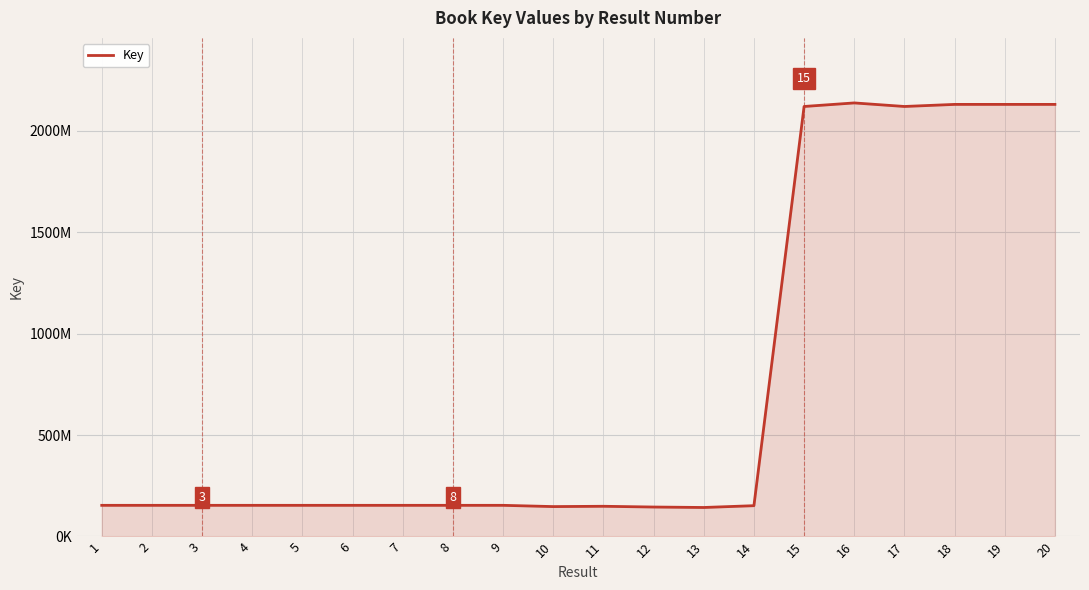

Is this an area chart (filled region under the line)?

Yes